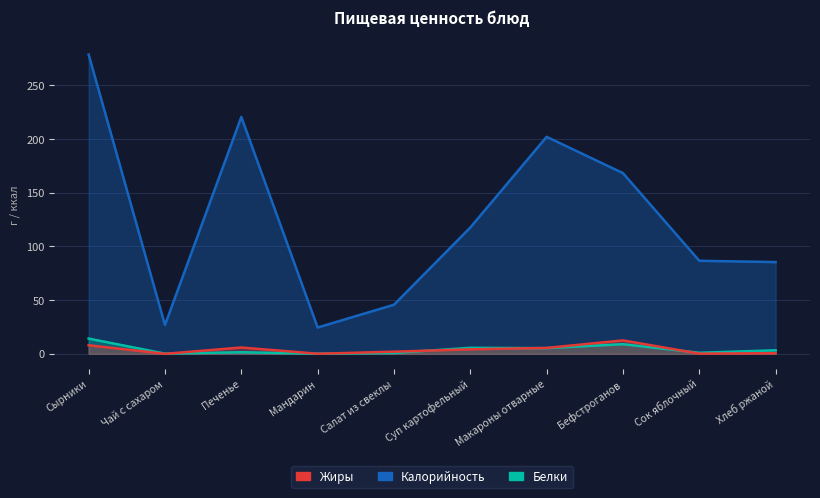

Does the chart have visible grid lines?

Yes